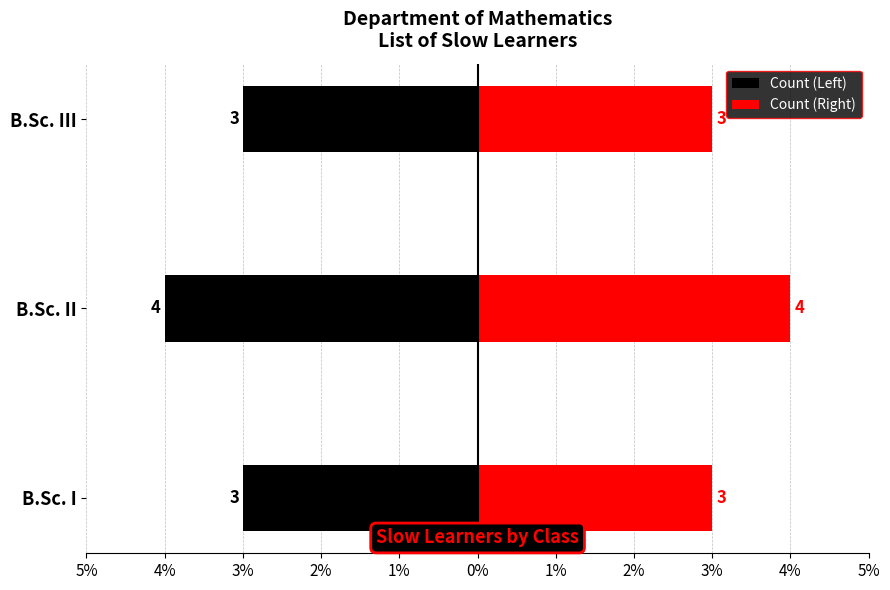

True or false: Count (Right) has a value of 3 at B.Sc. III.

True